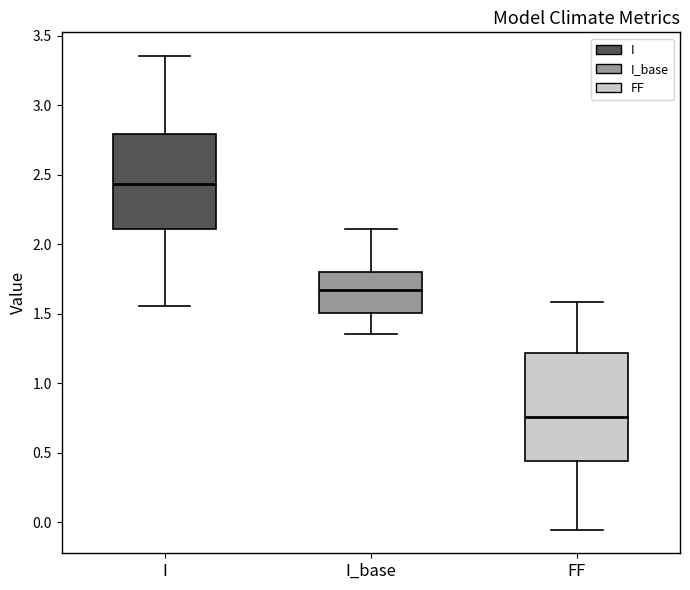

Comparing the boxes themselves (not the whiskers), which one is the tallest?

FF